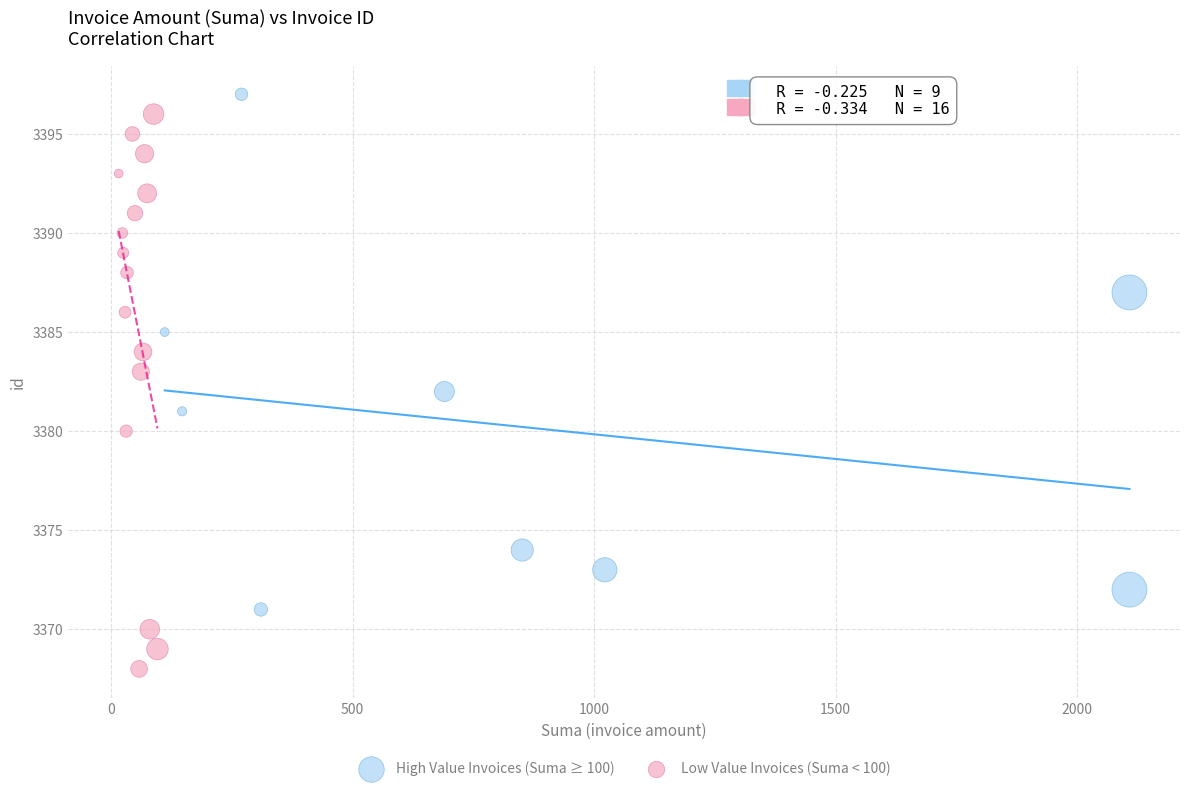

Which series contains the lowest Y value?

Low Value Invoices (Suma < 100)